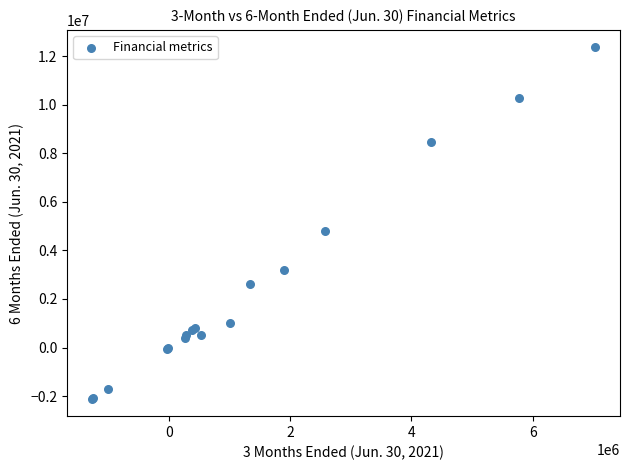

What Y value in the scatter plot is closest to 5125000?

4795000